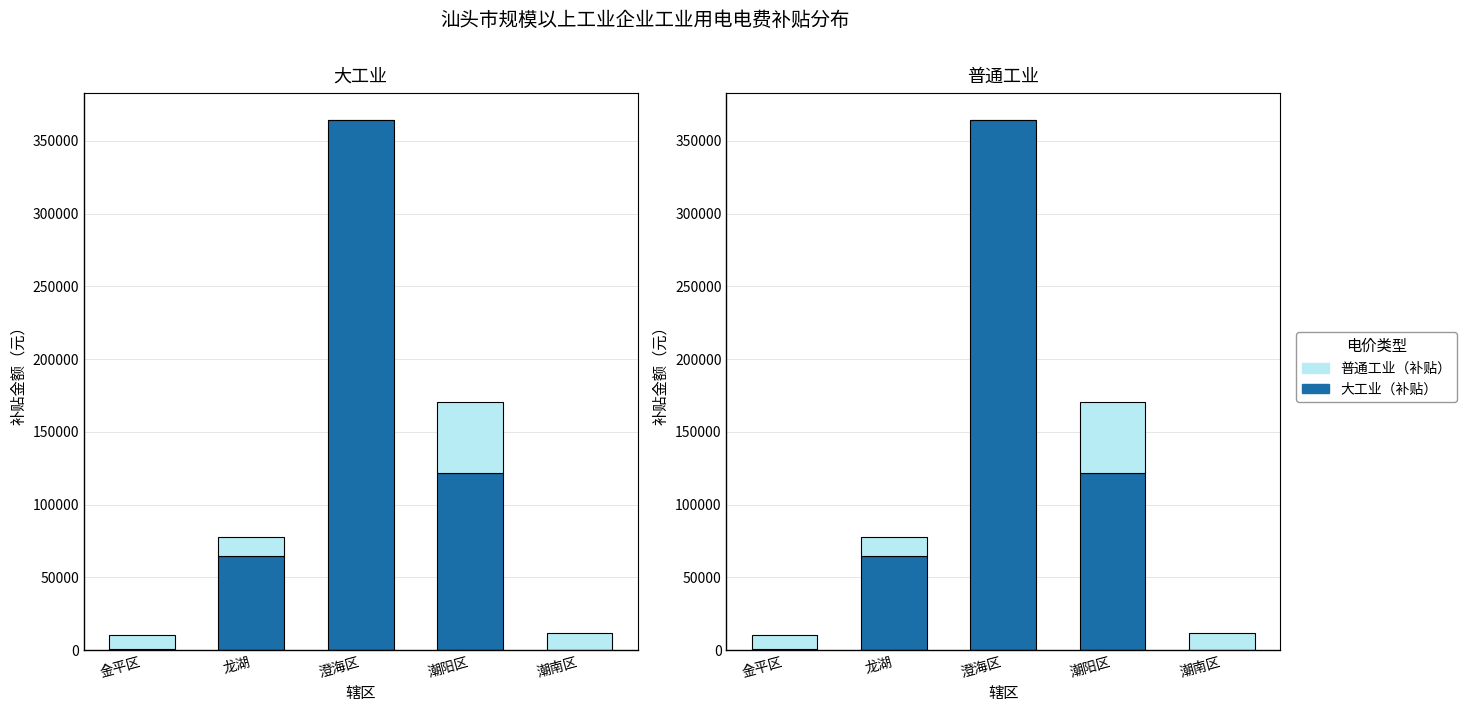

What is the total value across all series at 潮阳区?

170399